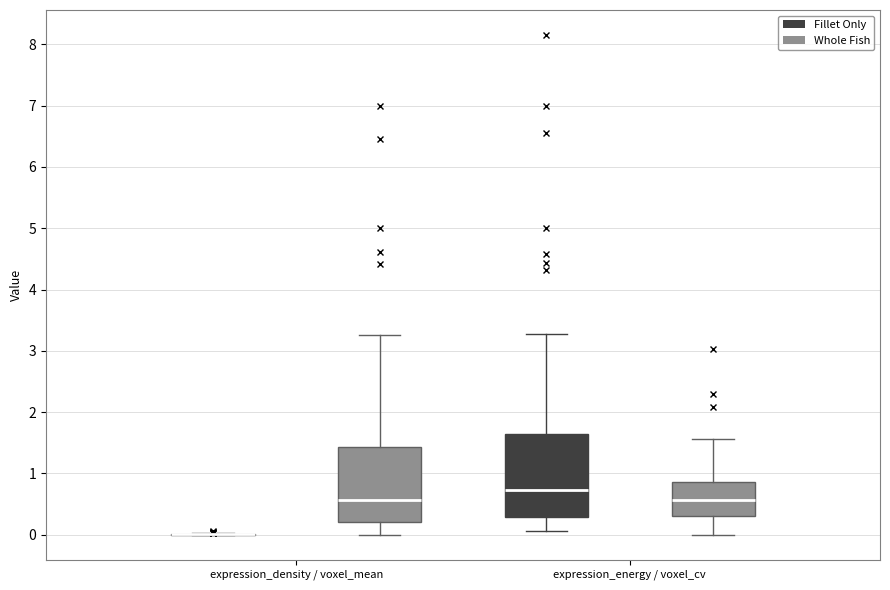

Comparing the boxes themselves (not the whiskers), which one is the tallest?

expression_energy / voxel_cv (Fillet Only)